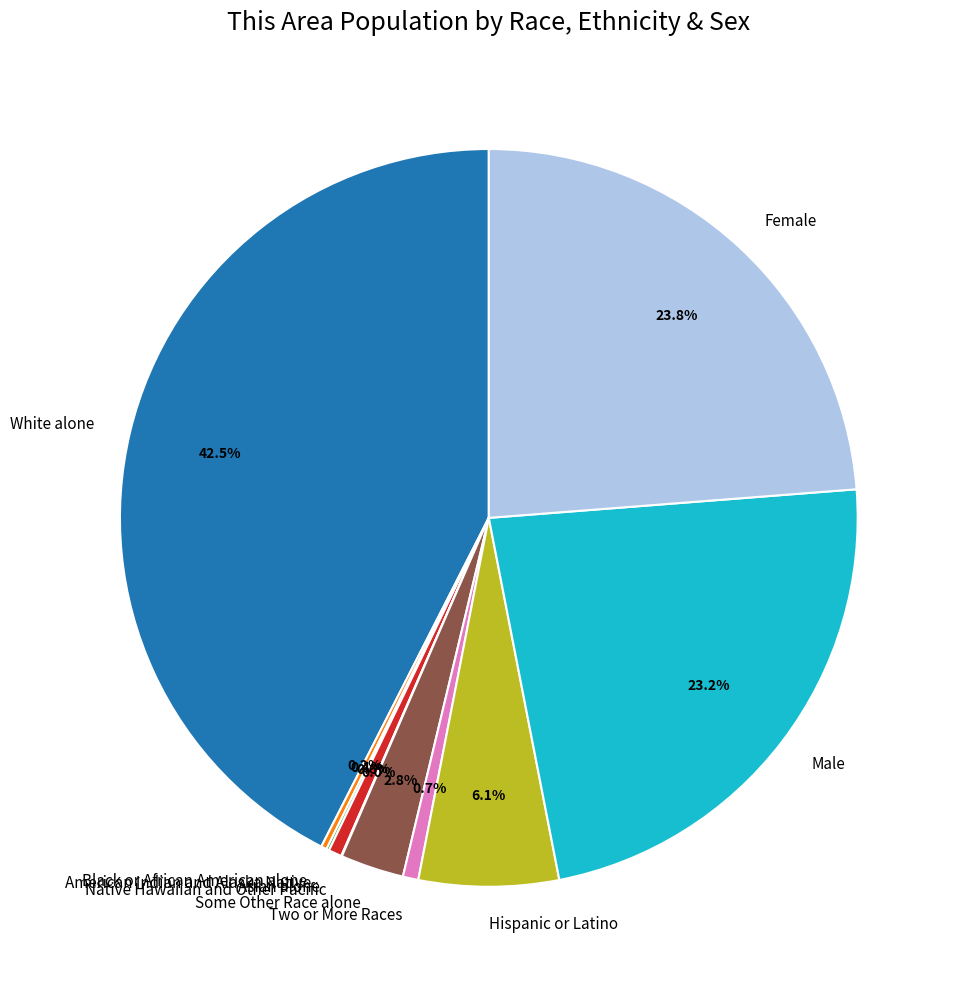

Is Two or More Races the majority of the pie?

No